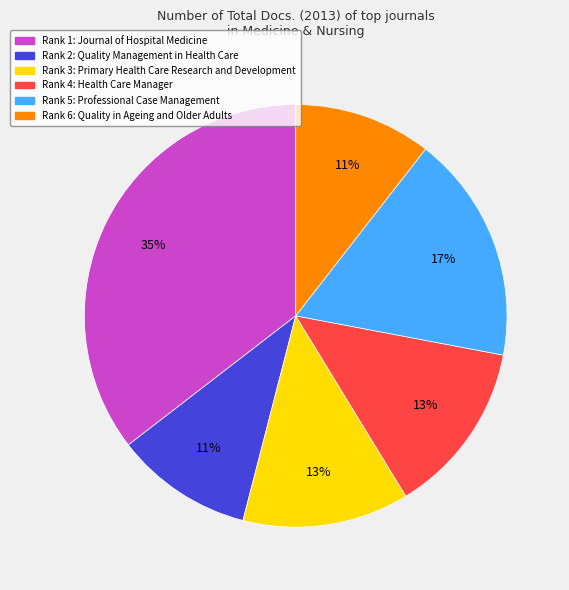

Does any single category account for the majority?

No